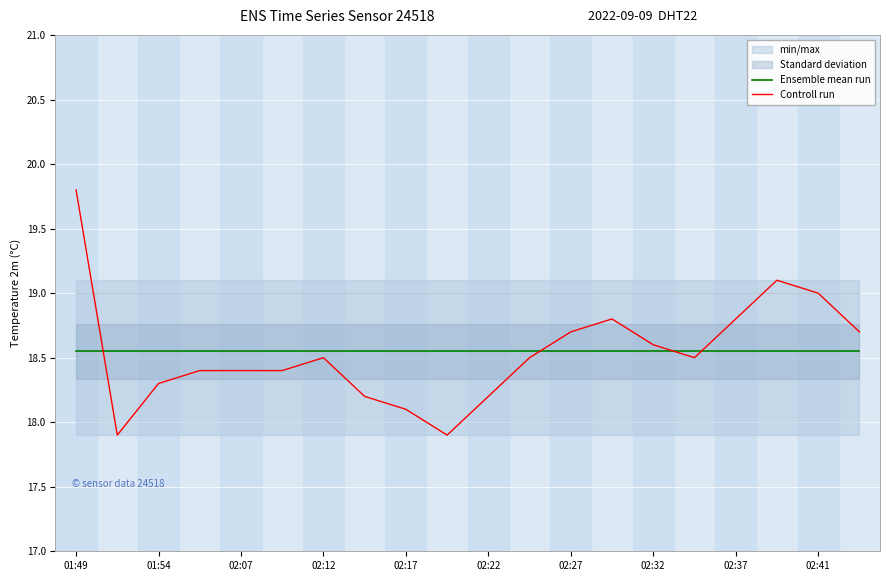

True or false: Ensemble mean run and Controll run cross at least once.

True